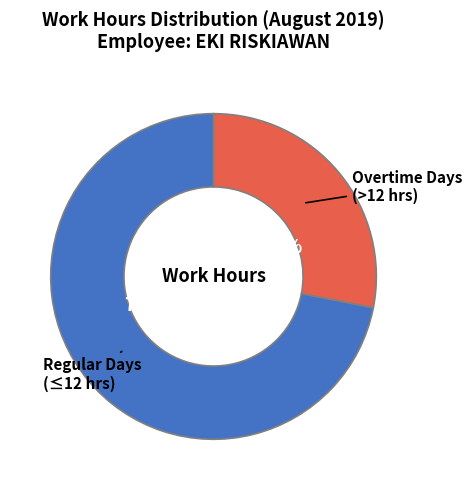

Does any single category account for the majority?

Yes